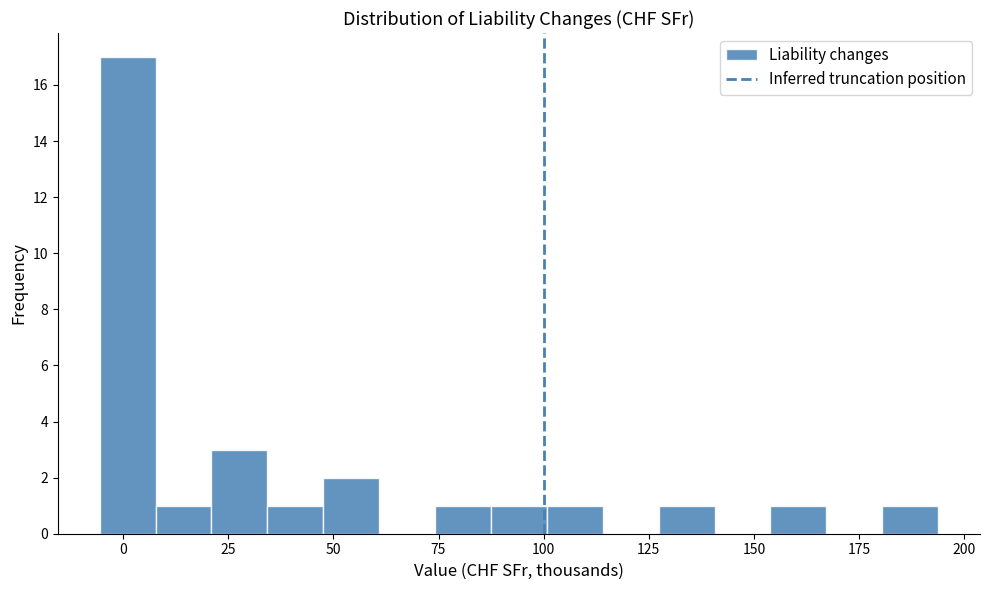

Read against the x-axis, roughly where is the centre of the tallest bar?

0